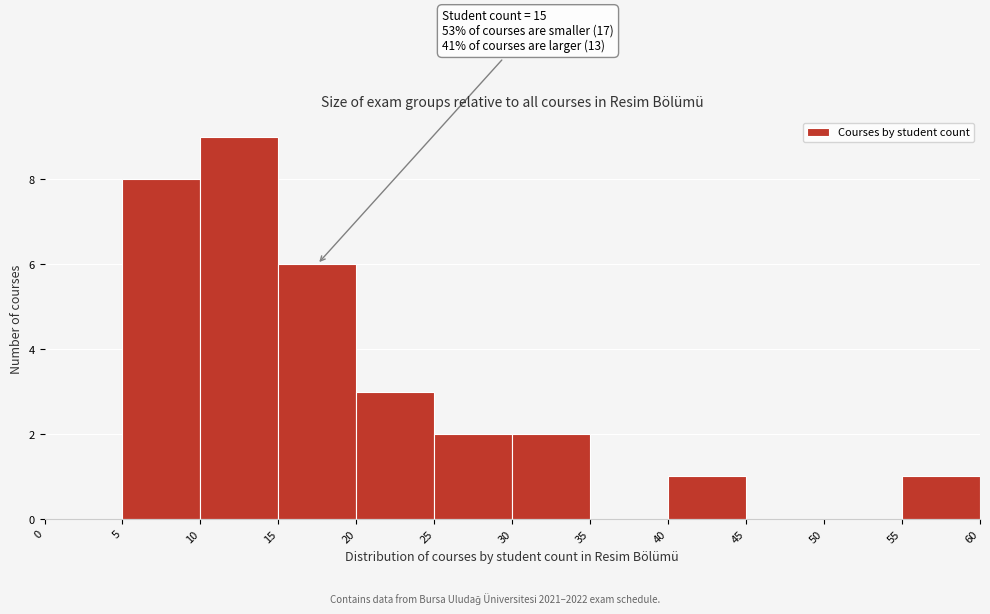

Which range on the x-axis has the tallest bar?

10 to 15